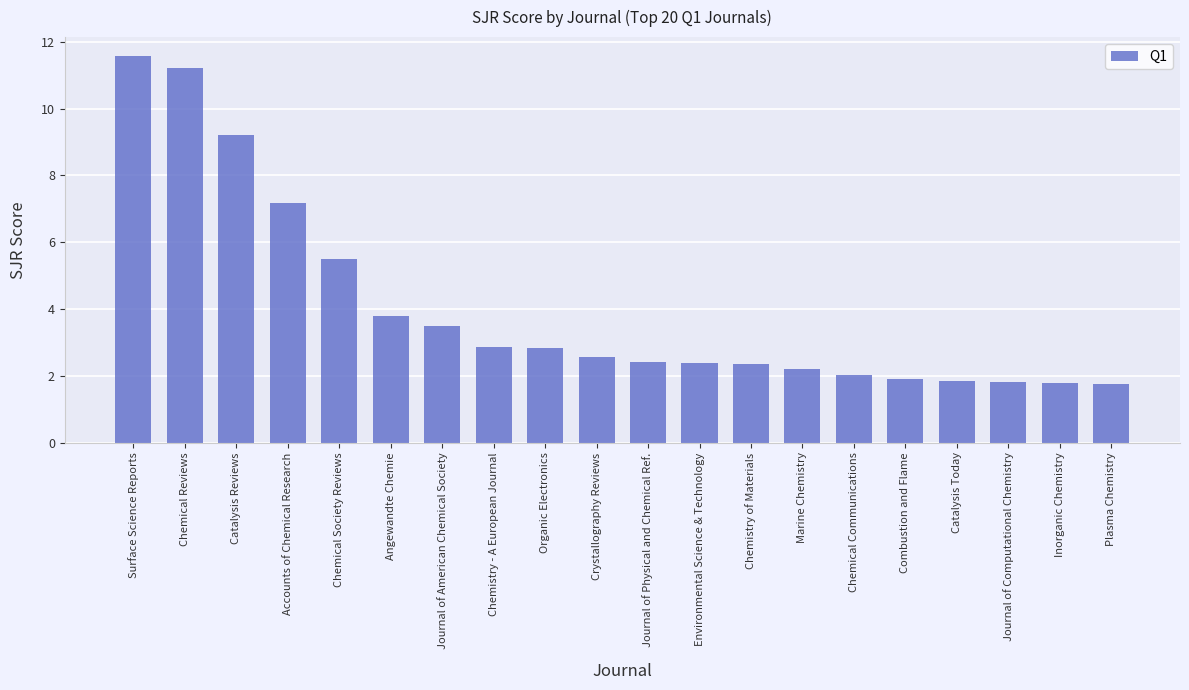

Count the number of categories in the chart.

20